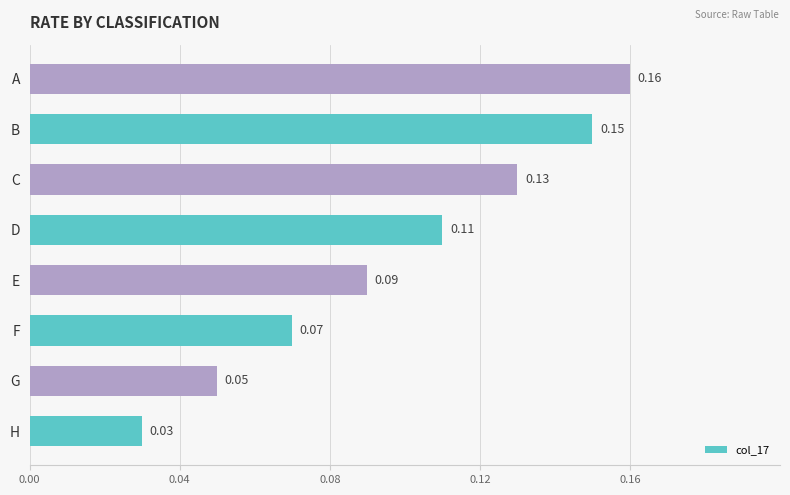

Between G and B, which is larger?

B